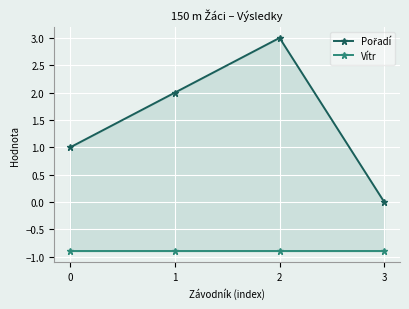

Reading left to right, extract all data points from this chart.

Pořadí: 1.0	2.0	3.0	0.0
Vítr: -0.9	-0.9	-0.9	-0.9